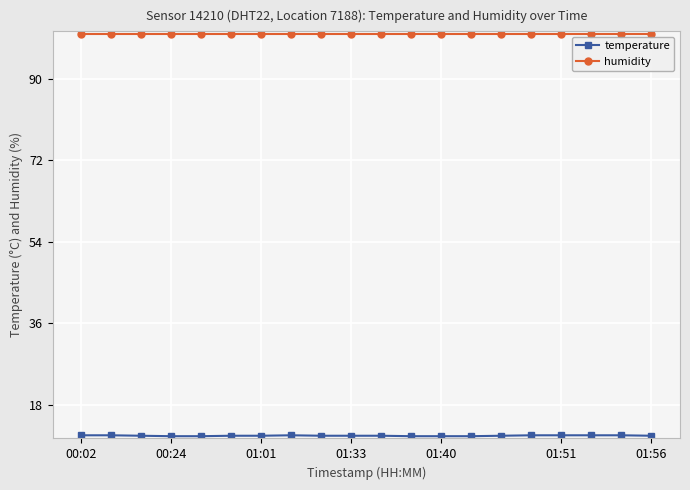

What is the minimum value shown in the chart?

11.0